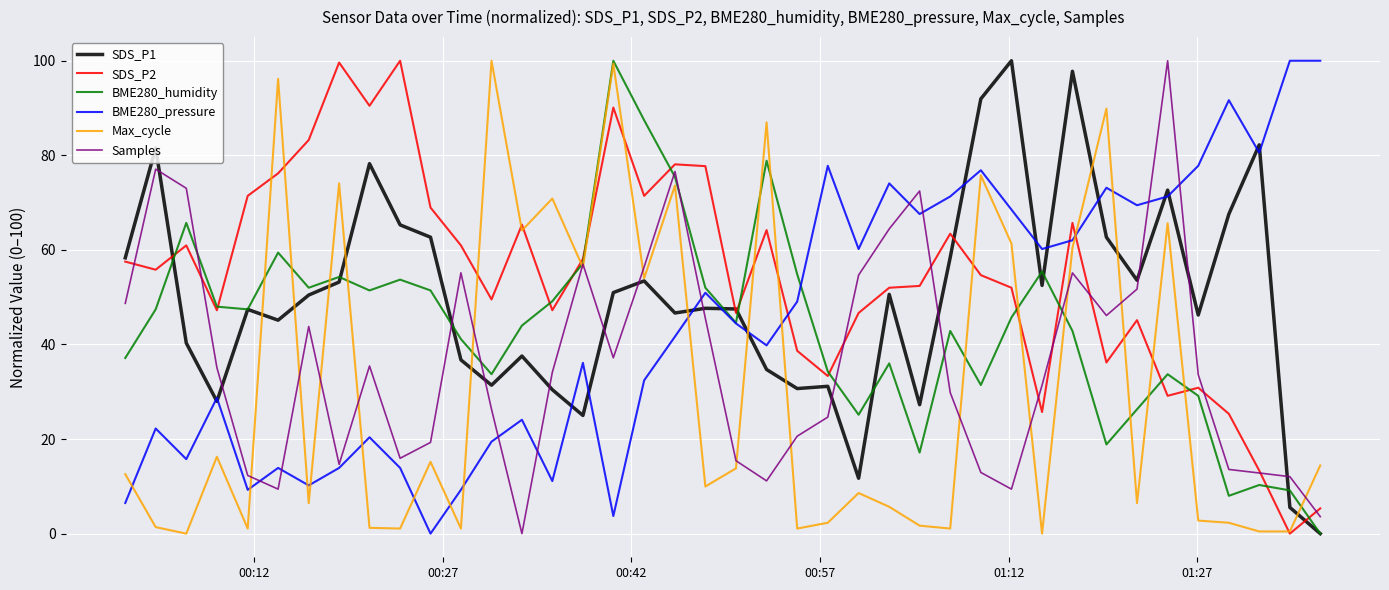

True or false: BME280_pressure and SDS_P2 cross at least once.

True